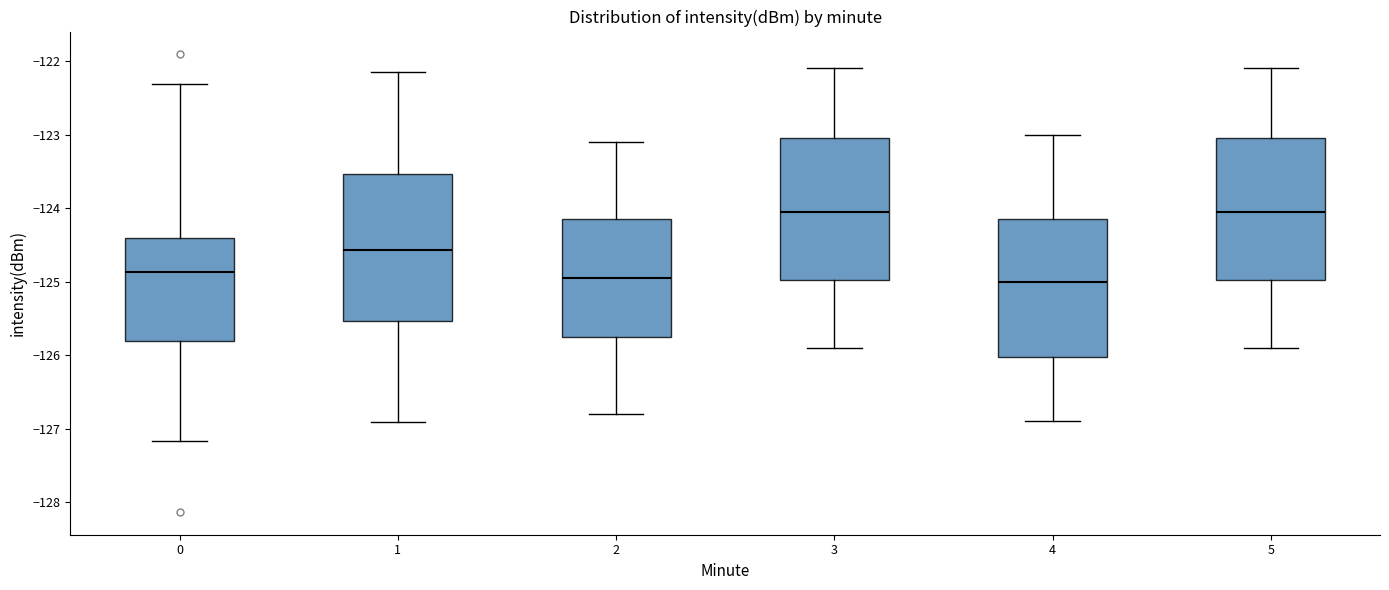

Reading left to right, read every box against the y-axis: the position of its median line, the range the box covers, and the ends of its whiskers. The values are not printed on the chart, so give them approximately, as read against the axis.

0: median -124.9, box -125.8 to -124.4, whiskers -127.2 to -122.3
1: median -124.6, box -125.5 to -123.5, whiskers -126.9 to -122.2
2: median -124.9, box -125.7 to -124.1, whiskers -126.8 to -123.1
3: median -124.0, box -125.0 to -123.0, whiskers -125.9 to -122.1
4: median -125.0, box -126.0 to -124.1, whiskers -126.9 to -123.0
5: median -124.0, box -125.0 to -123.0, whiskers -125.9 to -122.1